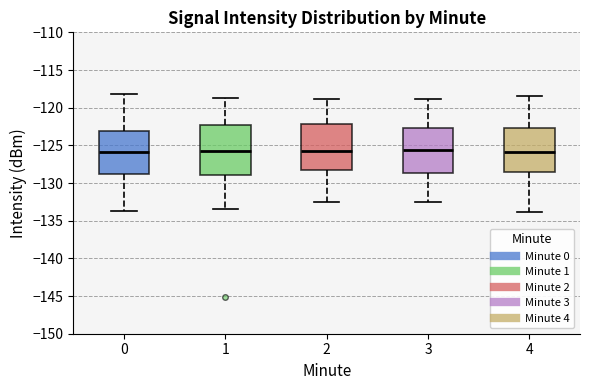

Reading left to right, transcribe this box plot: for each box, give where its median line is, the range the box spans, and where its two whiskers end, as read against the y-axis. The values are not printed on the chart, so give them approximately, as read against the axis.

0: median -126.0, box -129.0 to -123.0, whiskers -133.5 to -118.0
1: median -125.5, box -129.0 to -122.0, whiskers -133.5 to -119.0
2: median -126.0, box -128.0 to -122.0, whiskers -132.5 to -119.0
3: median -125.5, box -128.5 to -122.5, whiskers -132.5 to -119.0
4: median -126.0, box -128.5 to -122.5, whiskers -134.0 to -118.5